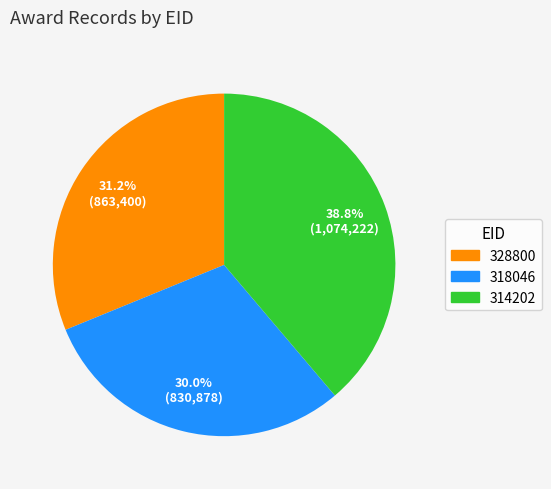

Is there any slice that represents more than half of the pie?

No